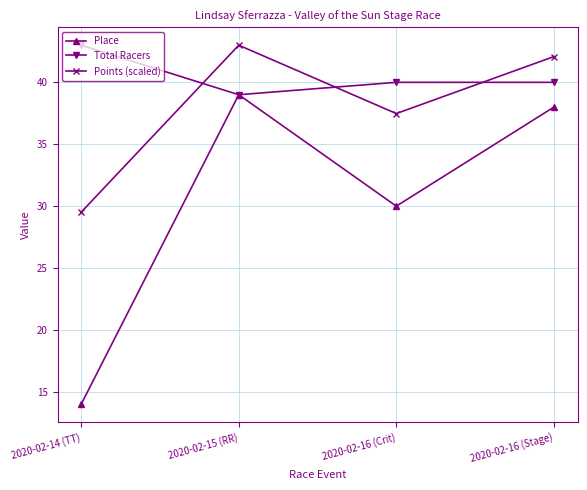

Where is the first local minimum for Points (scaled)?

2020-02-16 (Crit)